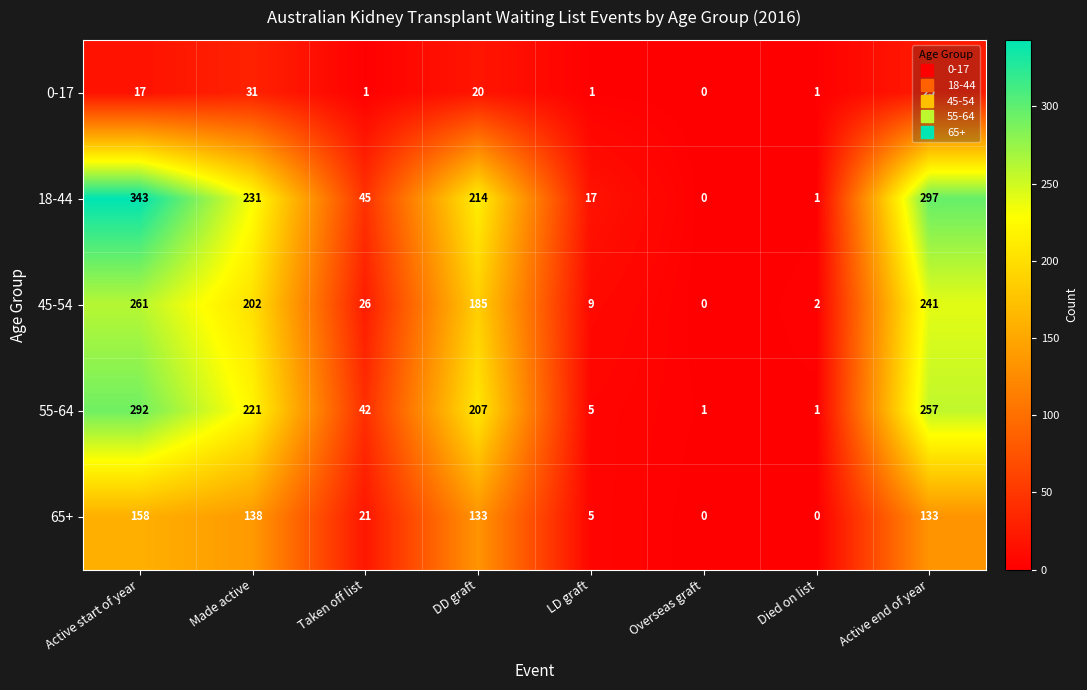

What is the average value of the 0-17 series?

12